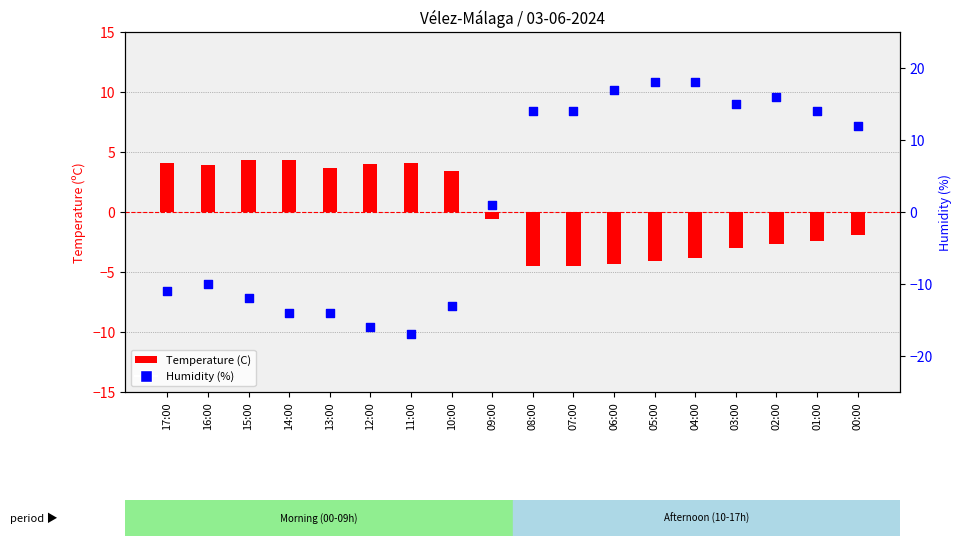

What is the total value across all series at 06:00?

12.7